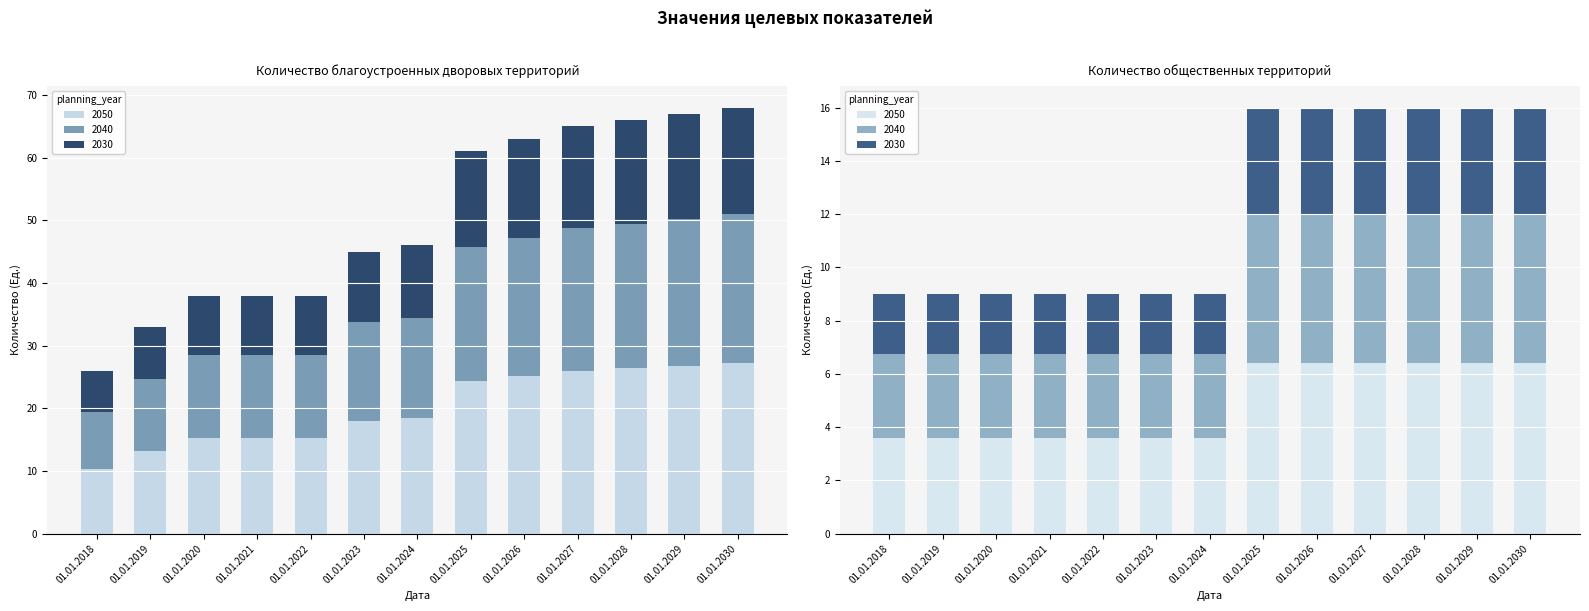

What is the average value of the Количество благоустроенных дворовых территорий series?

20.1